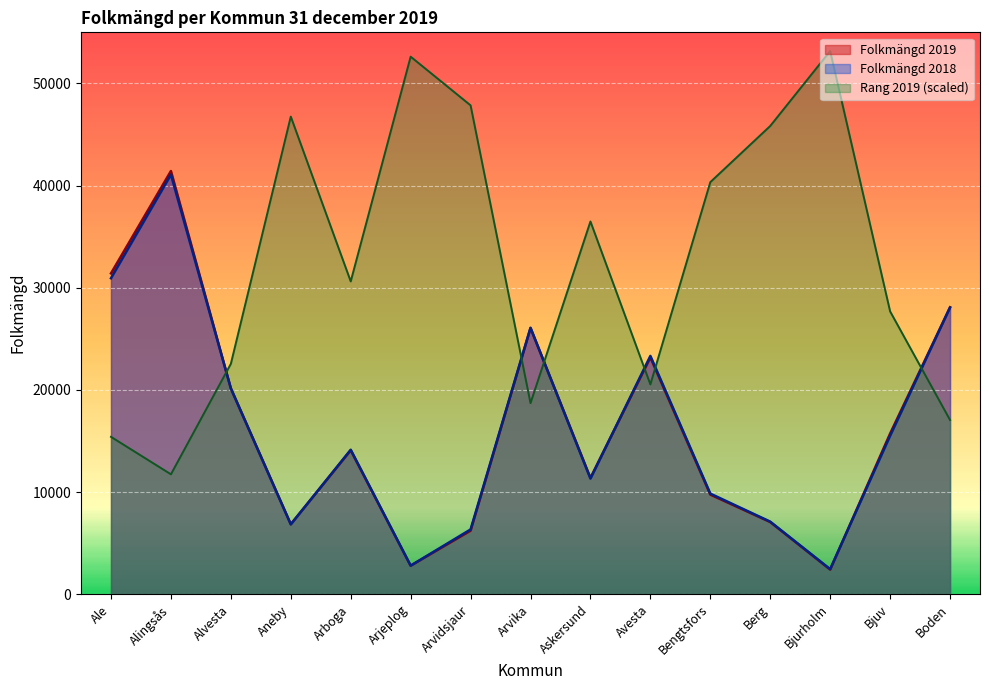

What is the sum of all Rang 2019 values?

487300.0